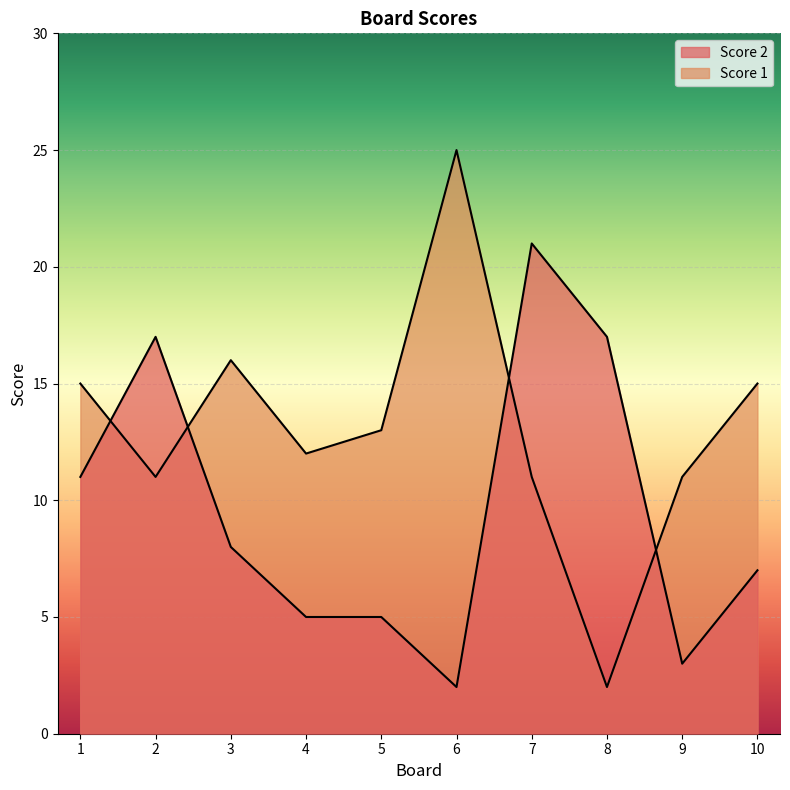

Where do Score 2 and Score 1 first cross each other?

1 and 2